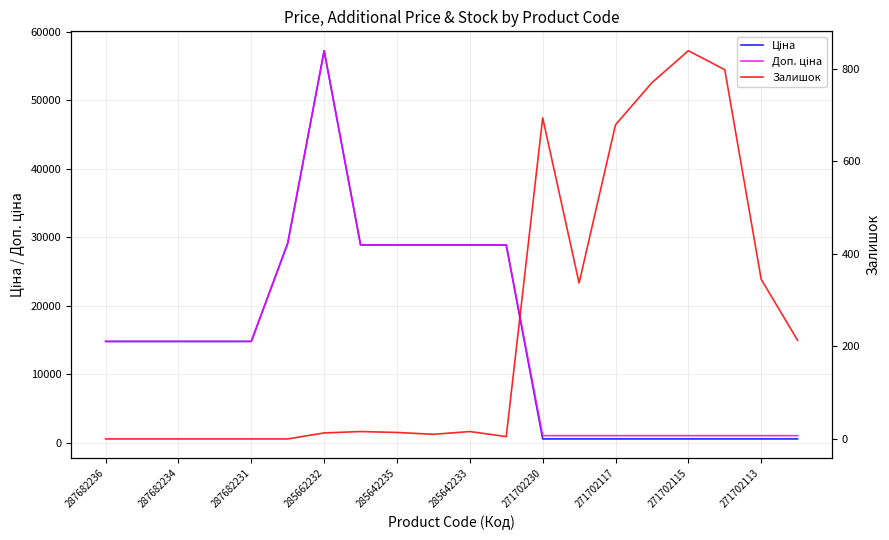

Is it true that Доп. ціна equals 1550.7 at 271702117?

False